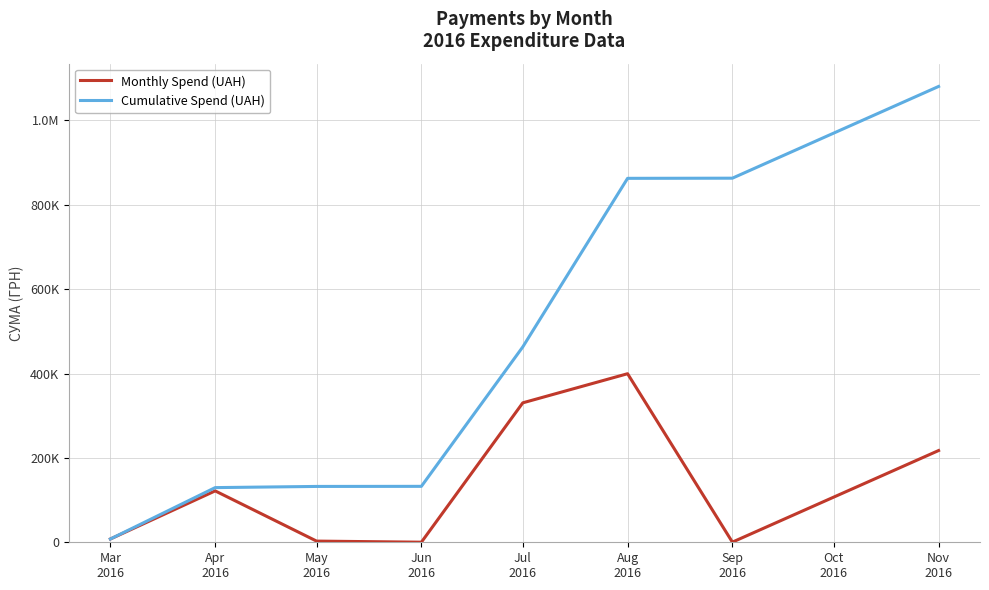

True or false: Cumulative Spend (UAH) has more than 1 interior local peaks.

False